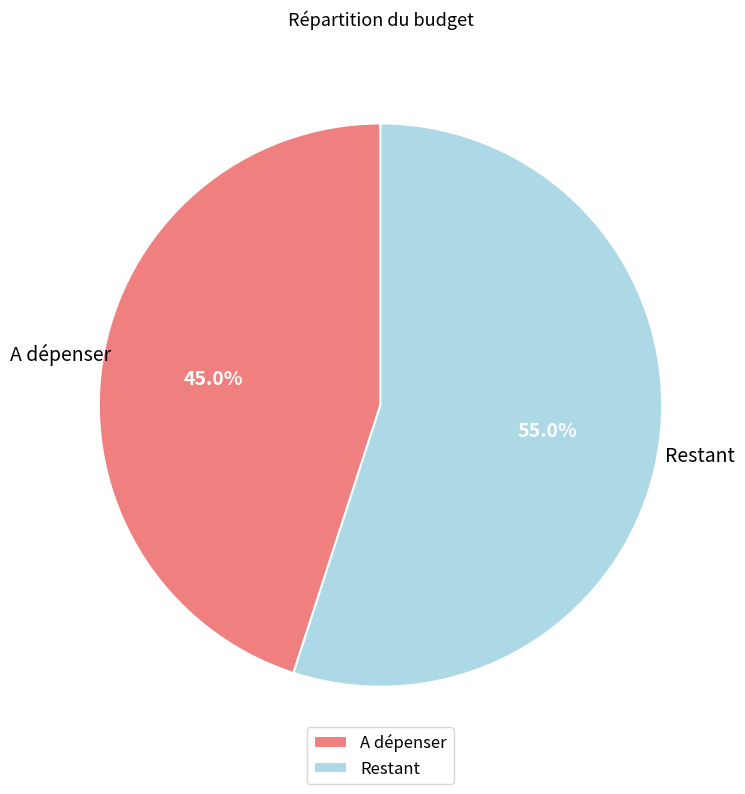

How many segments does this pie chart have?

2